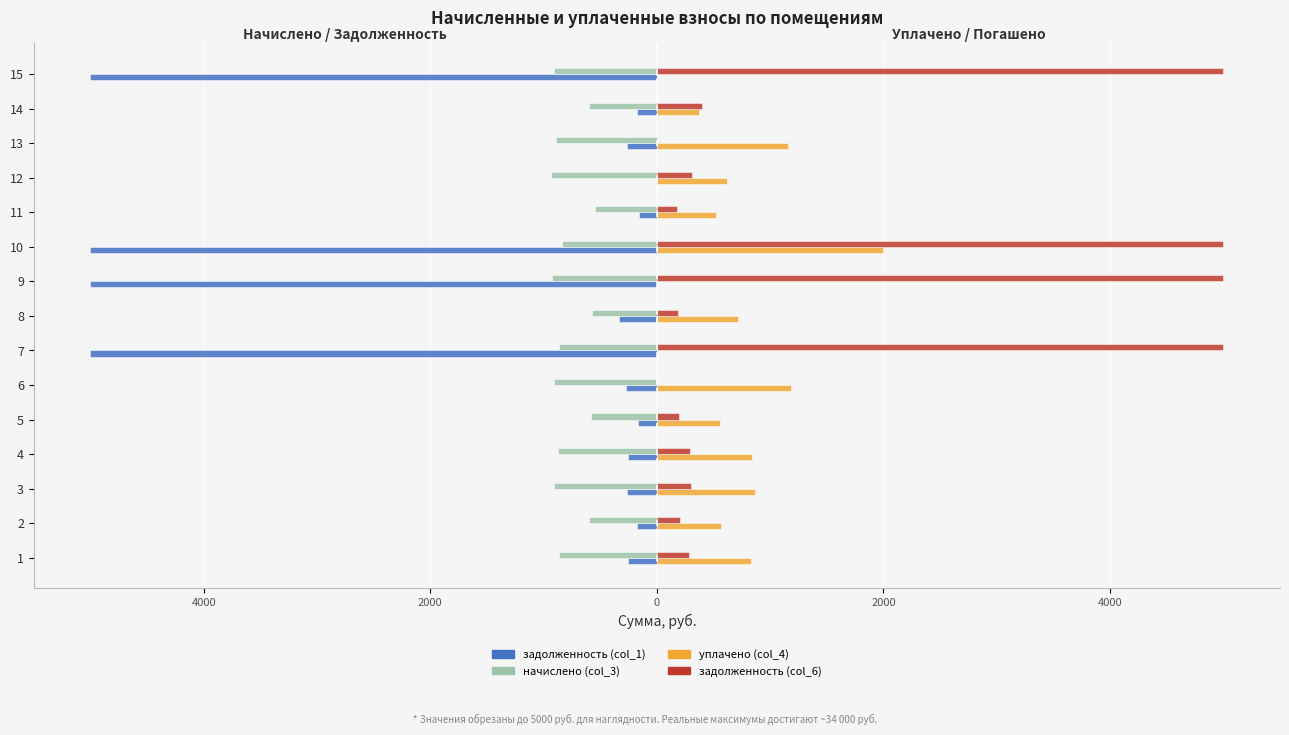

List the series in order of their overall mean, highest first.

задолженность (col_6), уплачено (col_4), начислено (col_3), задолженность (col_1)